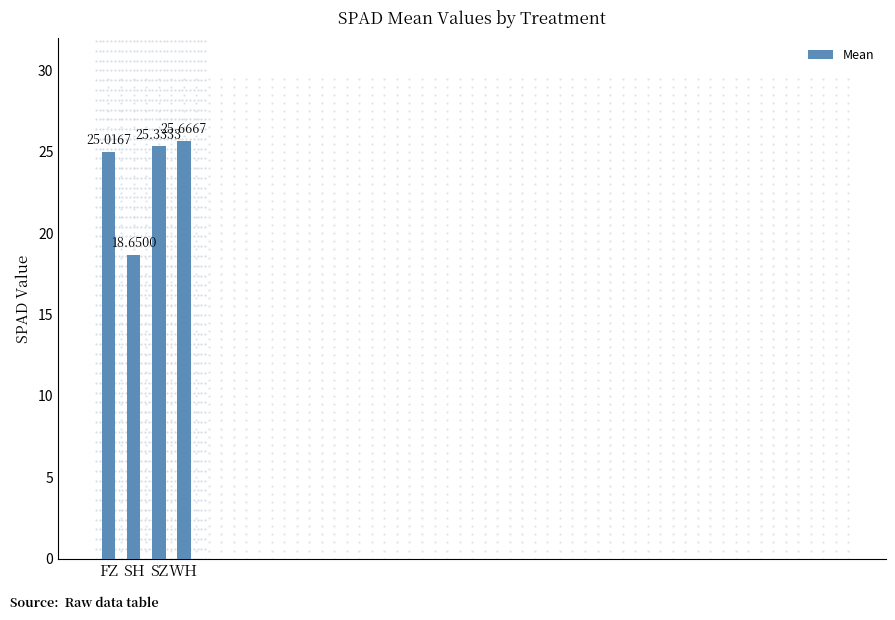

How many distinct data groups are displayed?

1